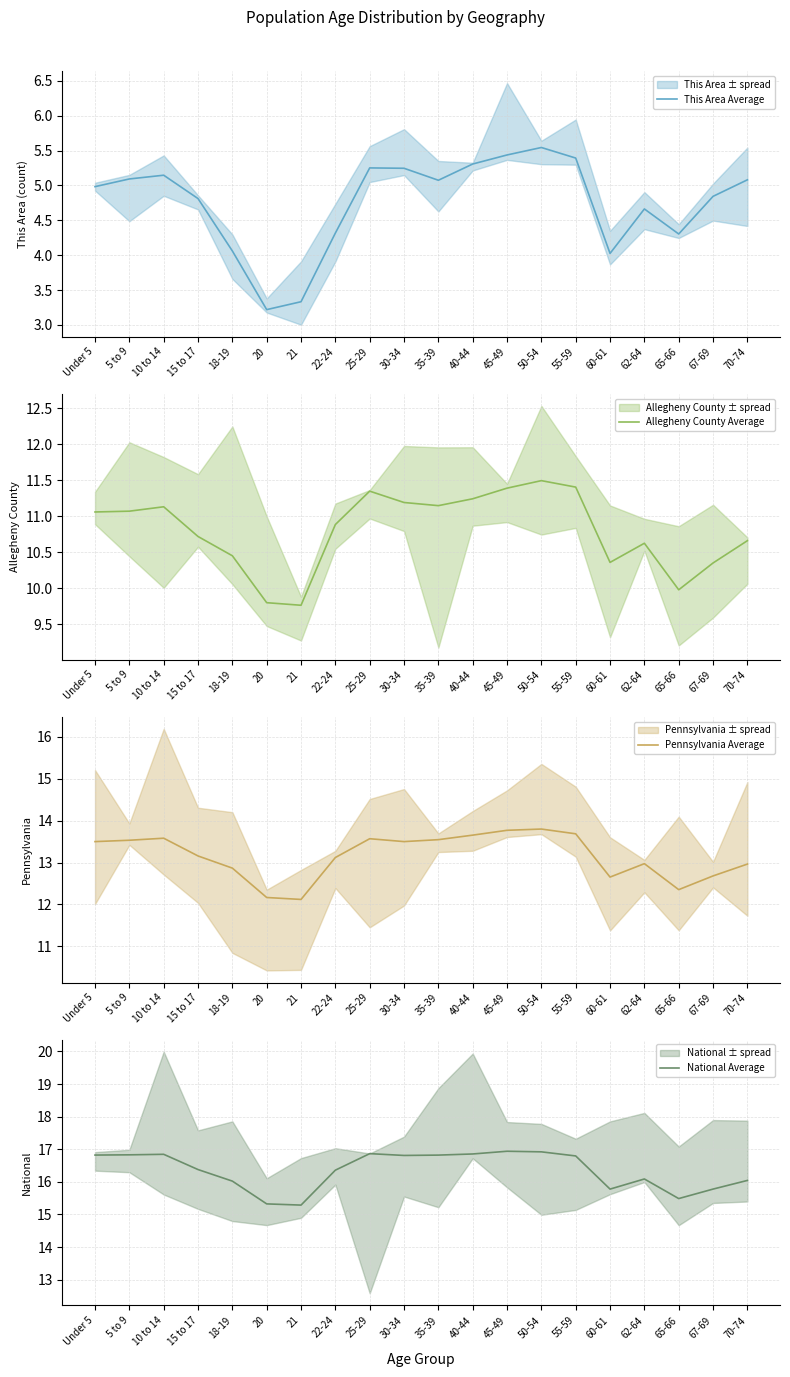

What is the difference between the second highest and minimum values in the Pennsylvania Average series?

1.7